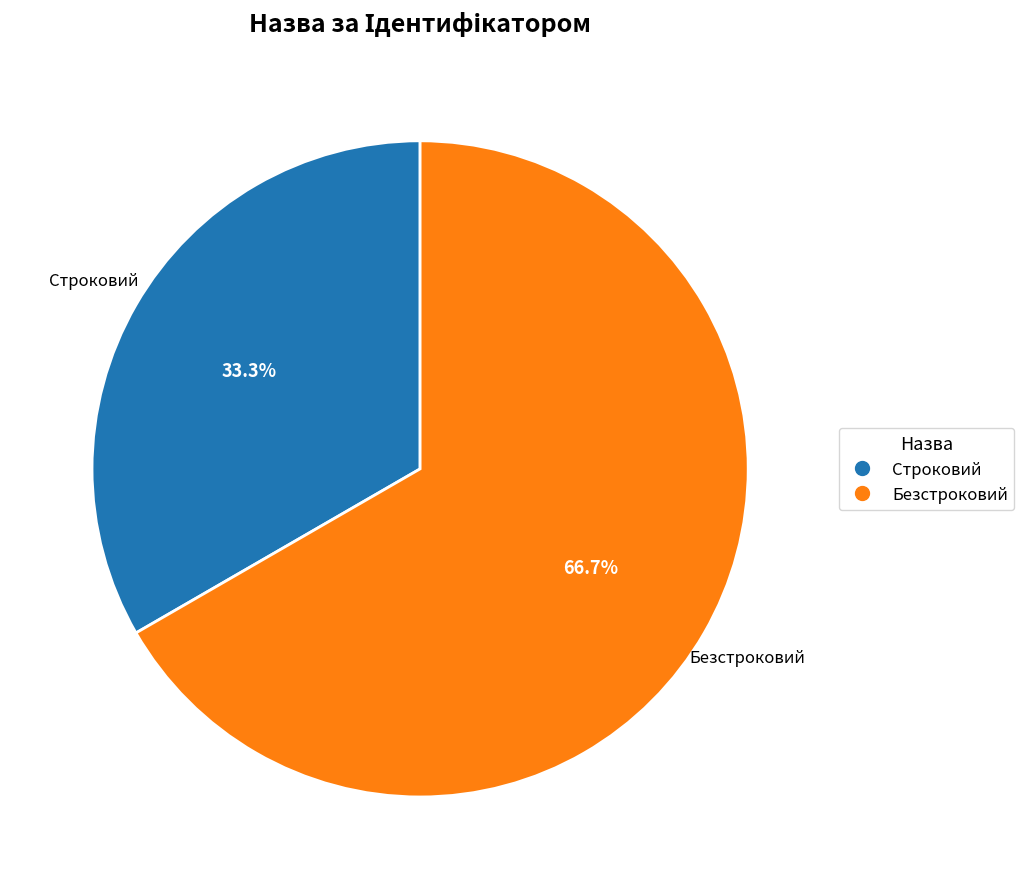

Do Строковий and Безстроковий together represent more than half of the pie?

Yes